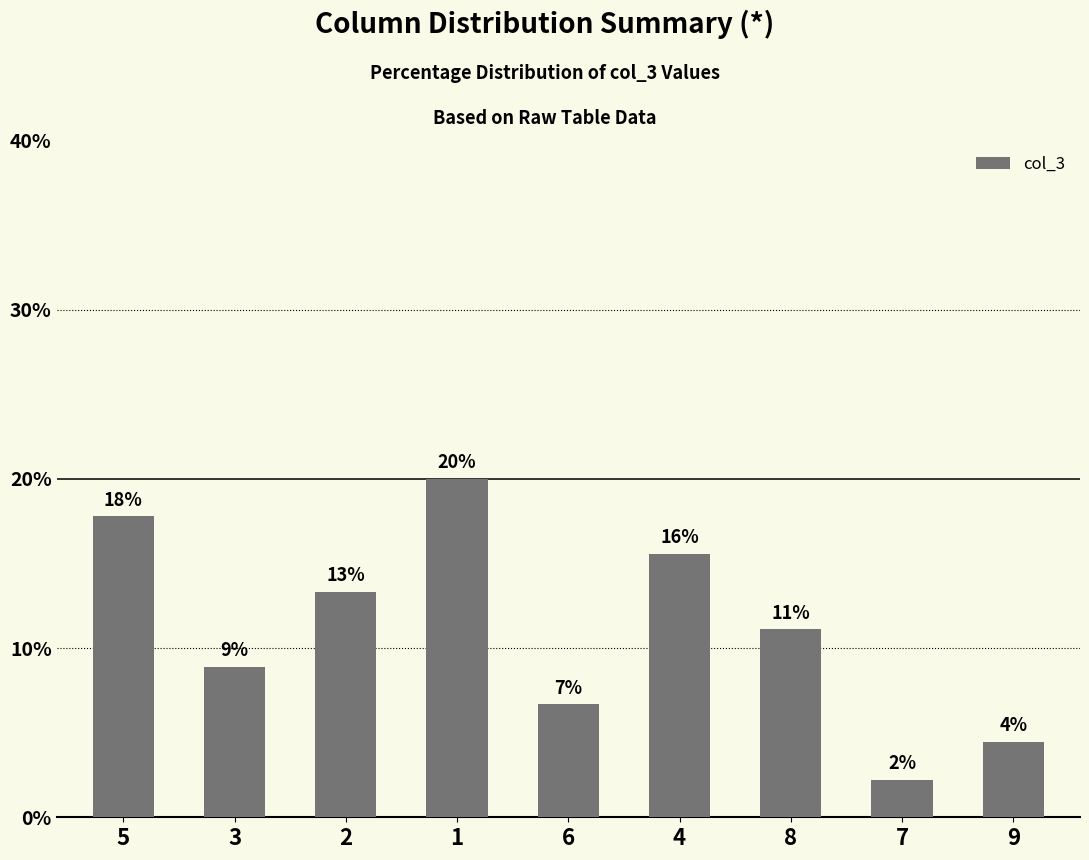

Where is the data nearest to the value 11?

8